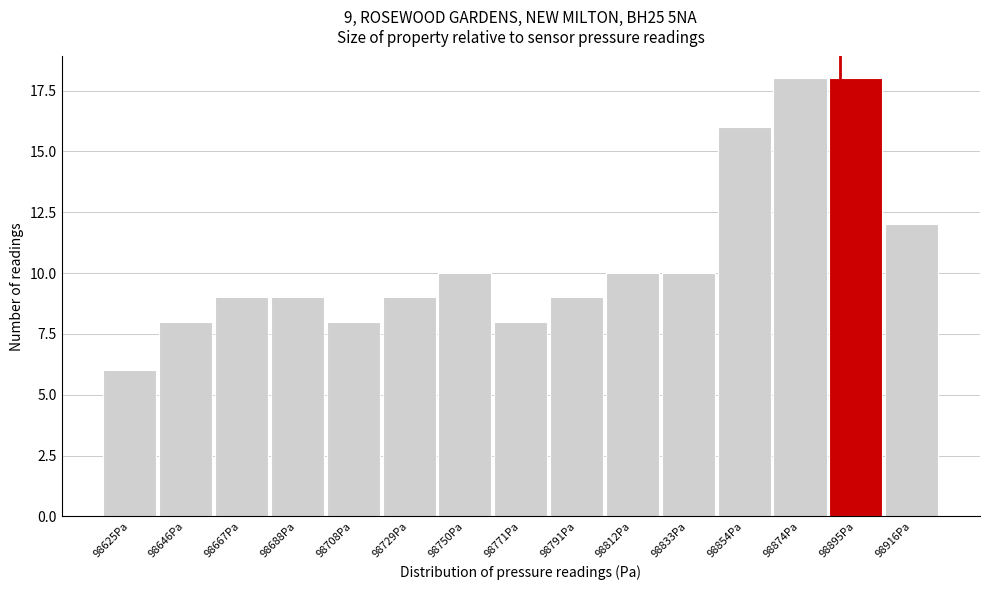

Reading left to right, what are all the values shown in this chart?

6	8	9	9	8	9	10	8	9	10	10	16	18	18	12